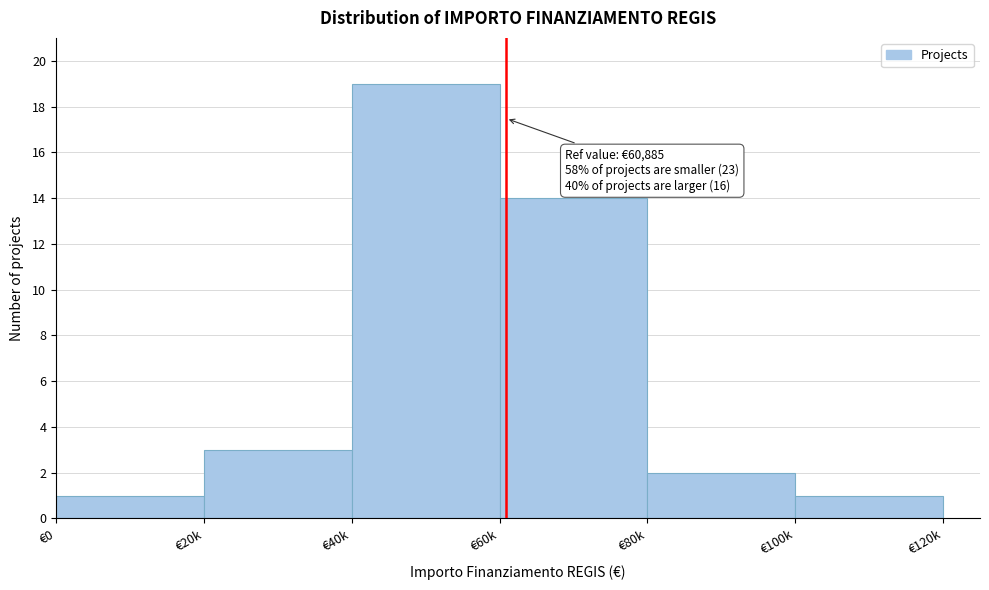

Reading right to left, transcribe all the data shown in this chart.

1	2	14	19	3	1